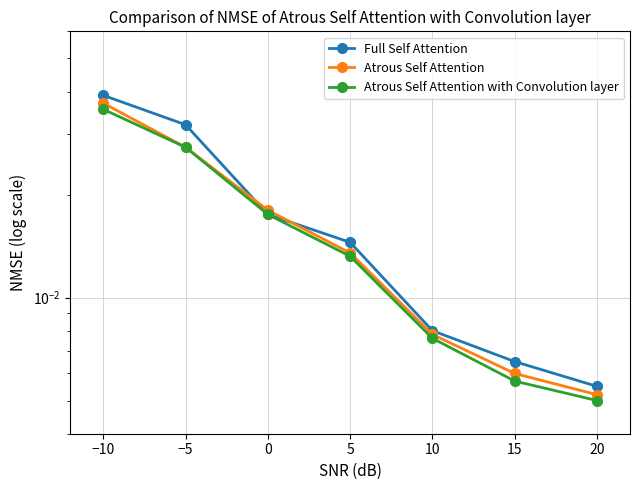

True or false: Full Self Attention and Atrous Self Attention with Convolution layer intersect in this chart.

False